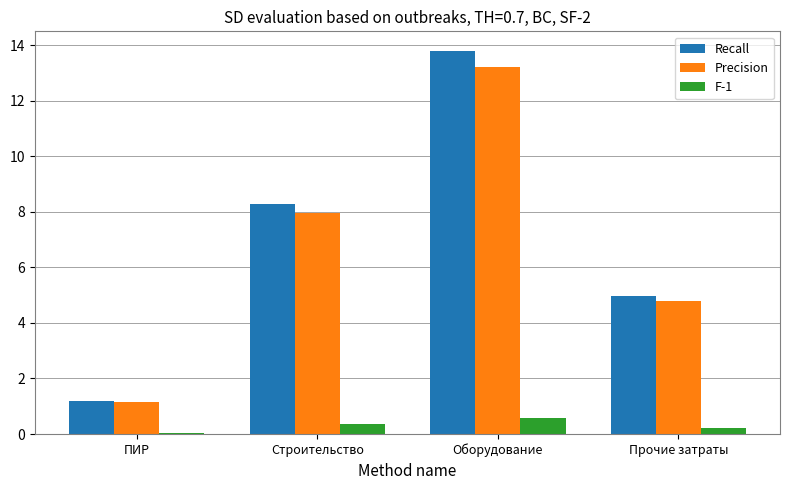

Rank the series by their maximum value, from lowest to highest.

F-1, Precision, Recall